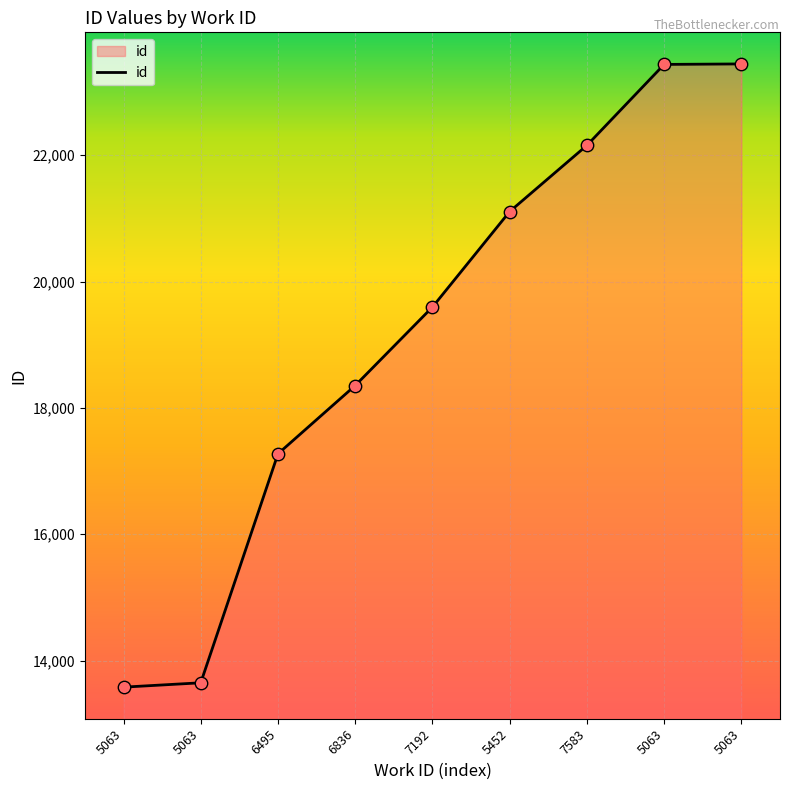

Between 5063 and 7192, which is larger?

7192